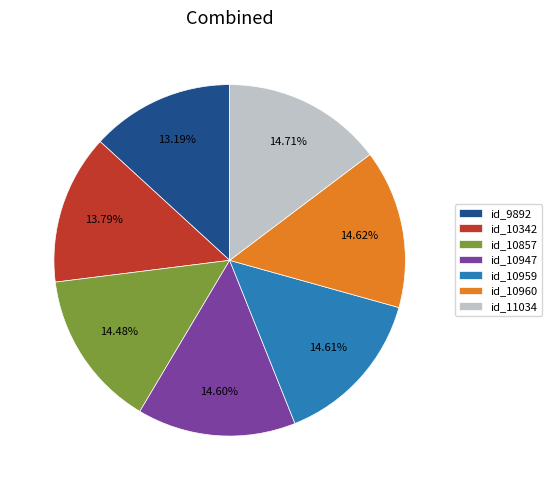

What percentage do id_10959 and id_11034 together represent?

29.3%